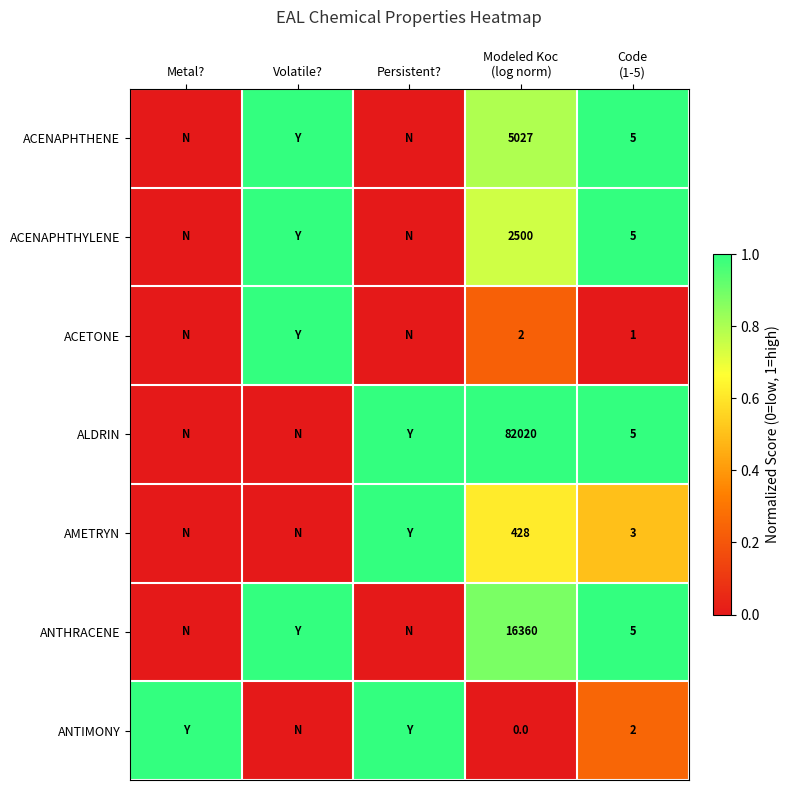

Is it true that ANTIMONY equals 0.3 at Modeled Koc (log norm)?

False